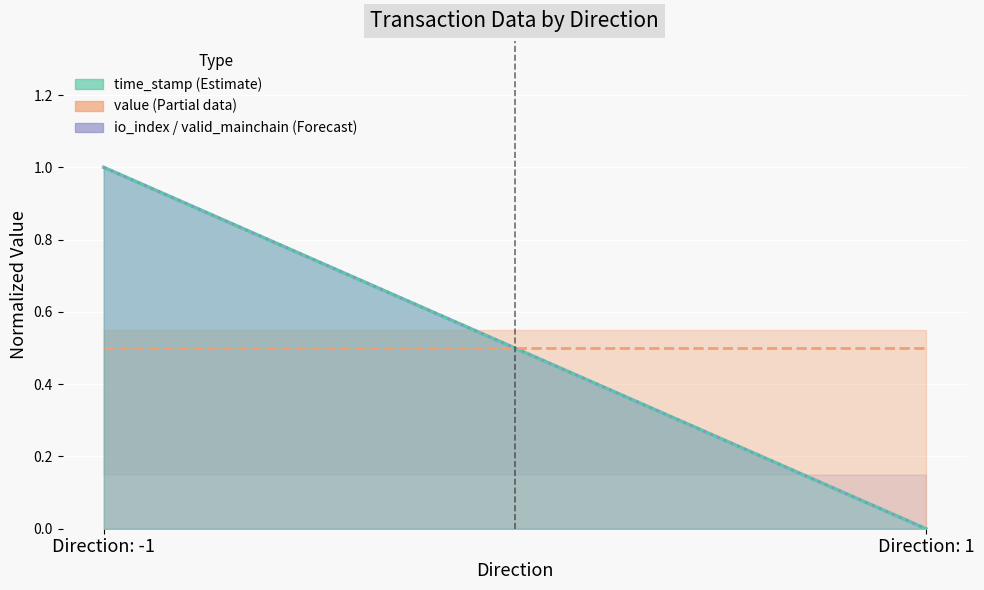

What is the label of the 1st point from the right?

Direction: 1